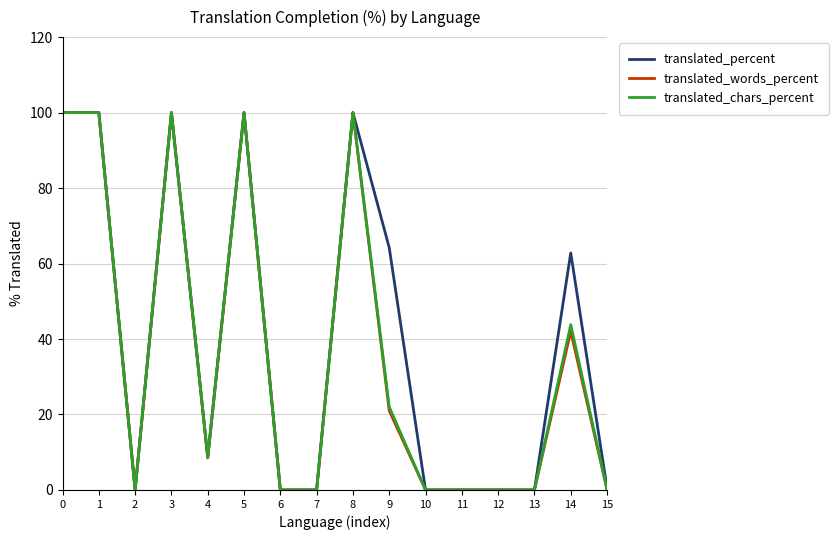

Is it true that translated_chars_percent equals 36.7 at 10?

False